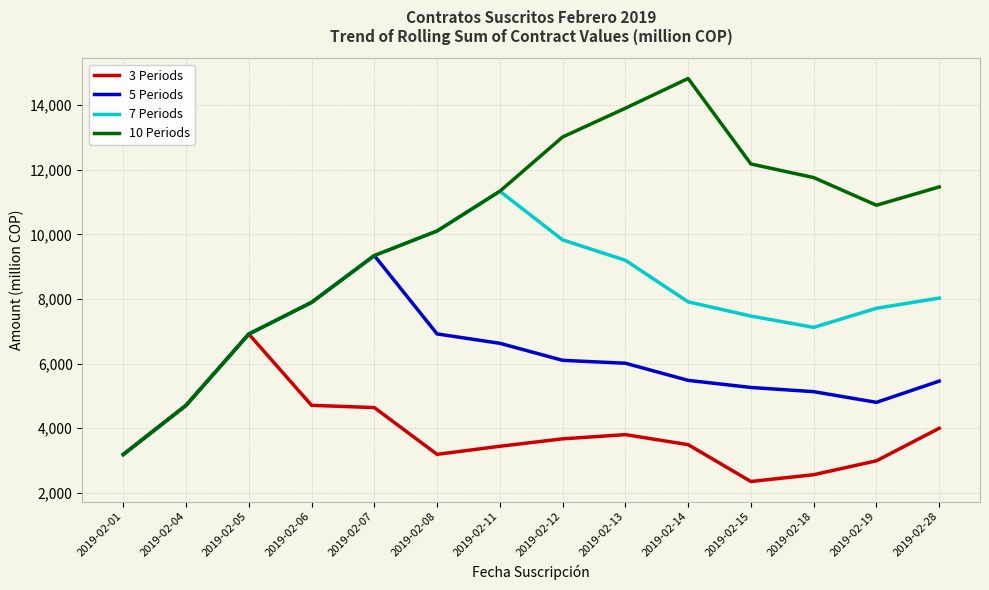

In 3 Periods, how many points are lower than both neighbors (excluding endpoints)?

2